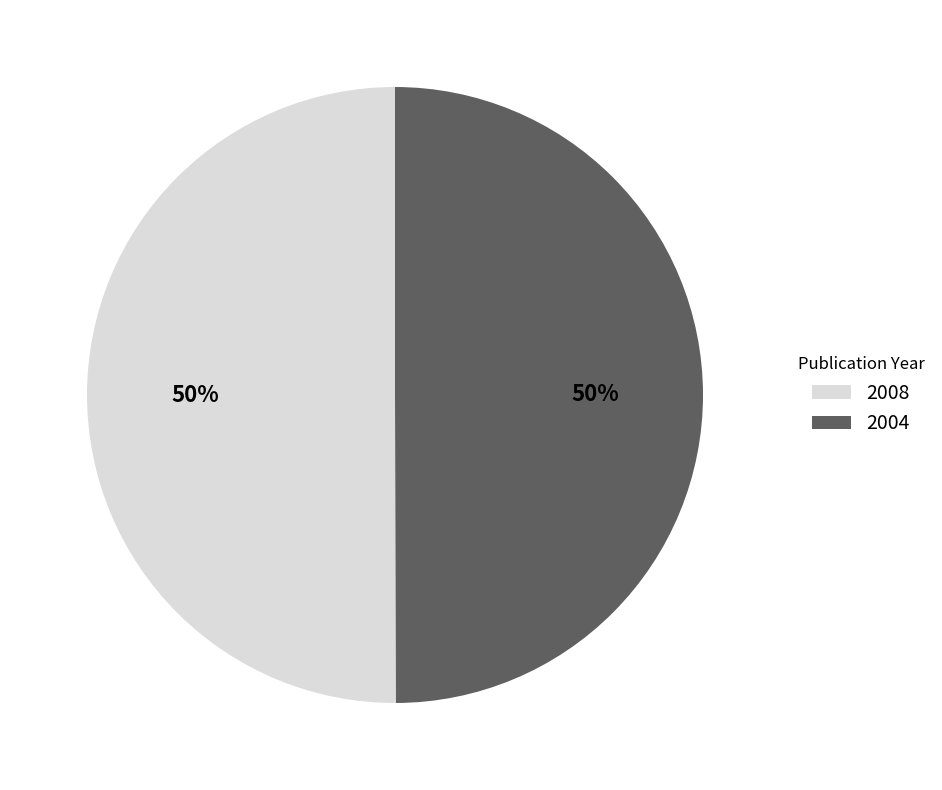

What is the ratio of the value at 2008 to the value at 2004?

1.0